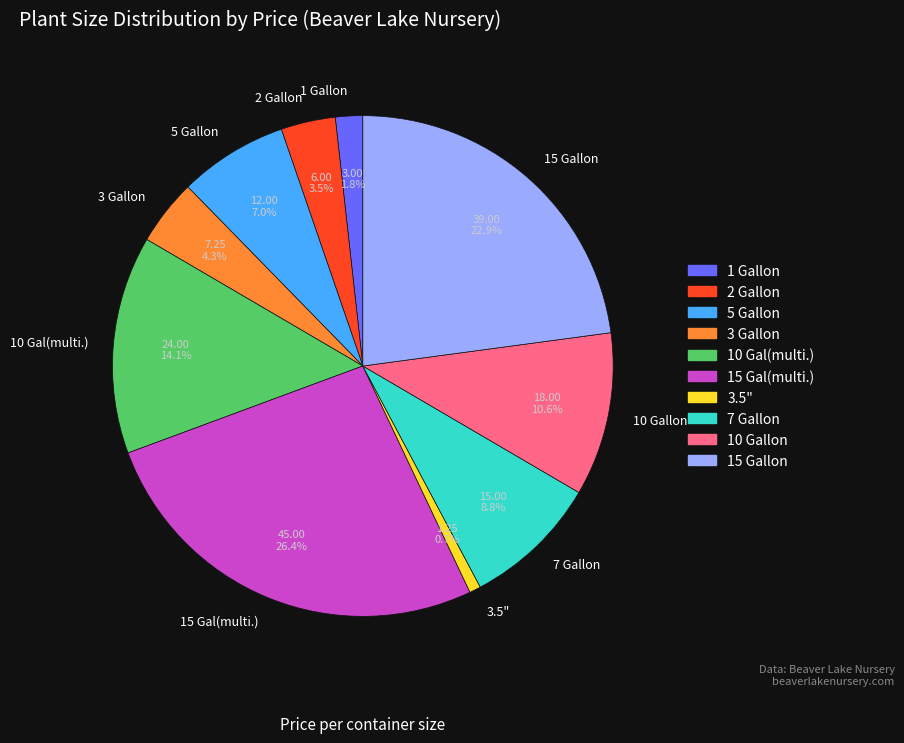

What percentage is the 1 Gallon slice, to the nearest percent?

2%